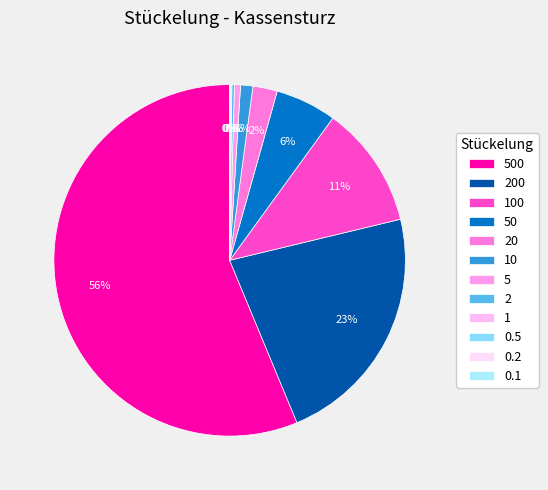

Rank the categories by value from lowest to highest.

0.1, 0.2, 0.5, 1, 2, 5, 10, 20, 50, 100, 200, 500